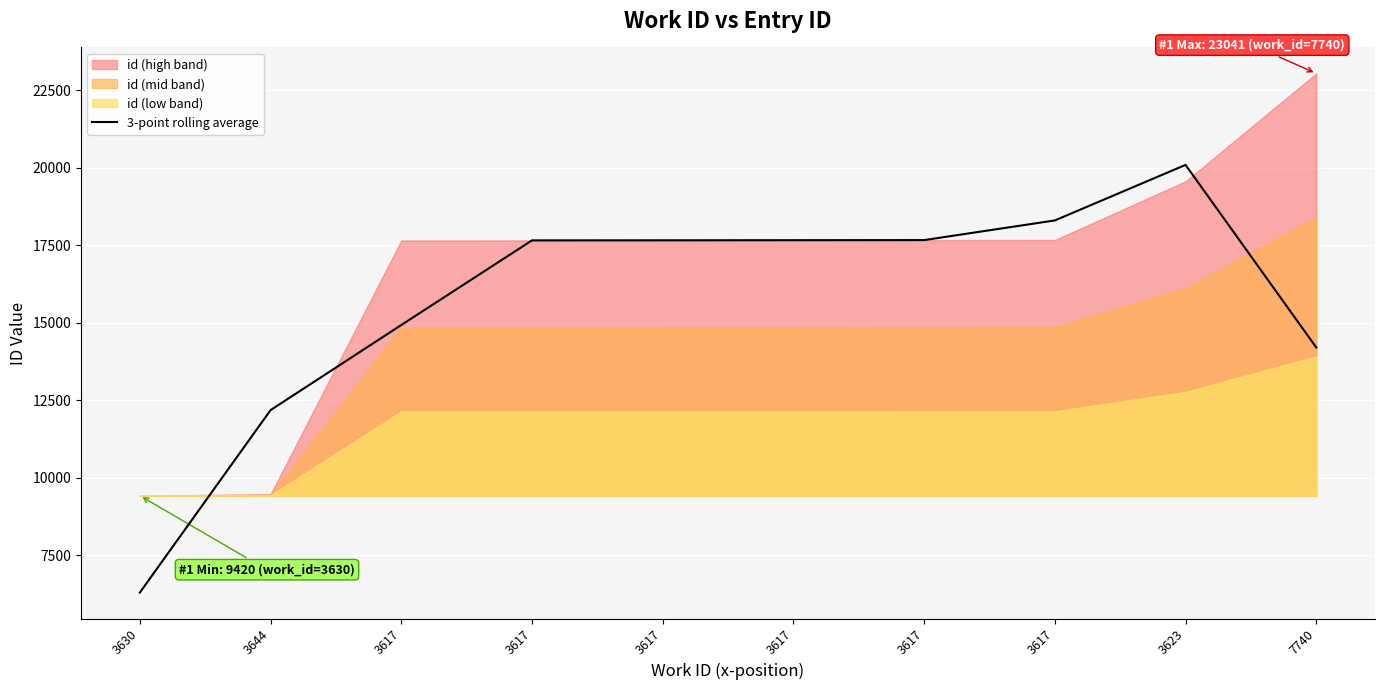

What is the difference between the values at 3644 and 3617?

5484.3